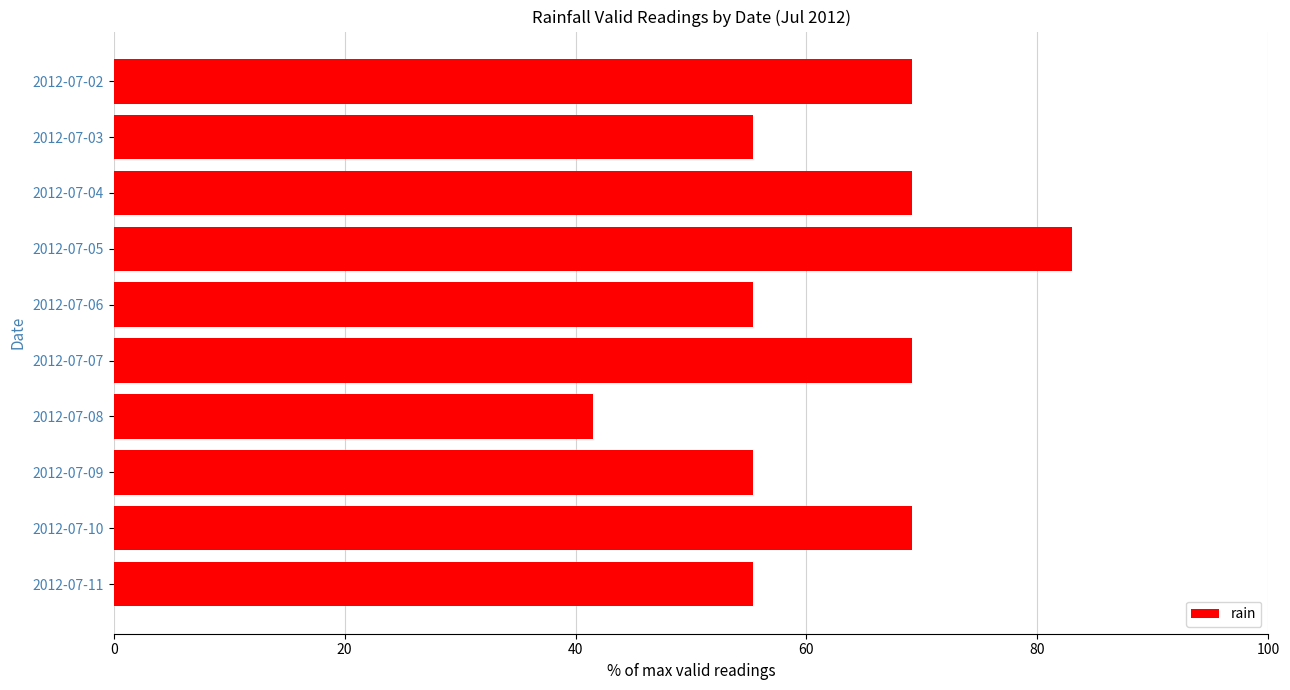

What is the difference between the values at 2012-07-02 and 2012-07-09?

13.8